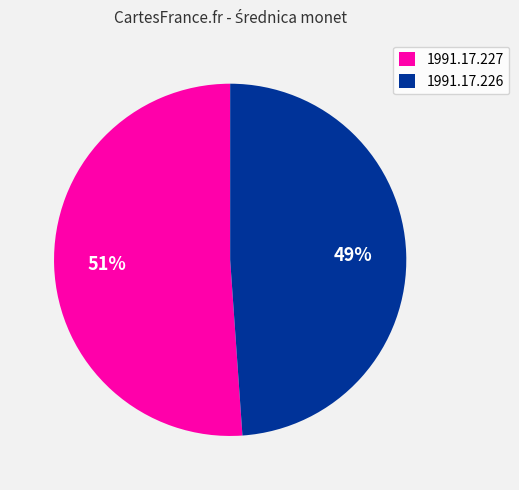

Which has a higher value, 1991.17.227 or 1991.17.226?

1991.17.227